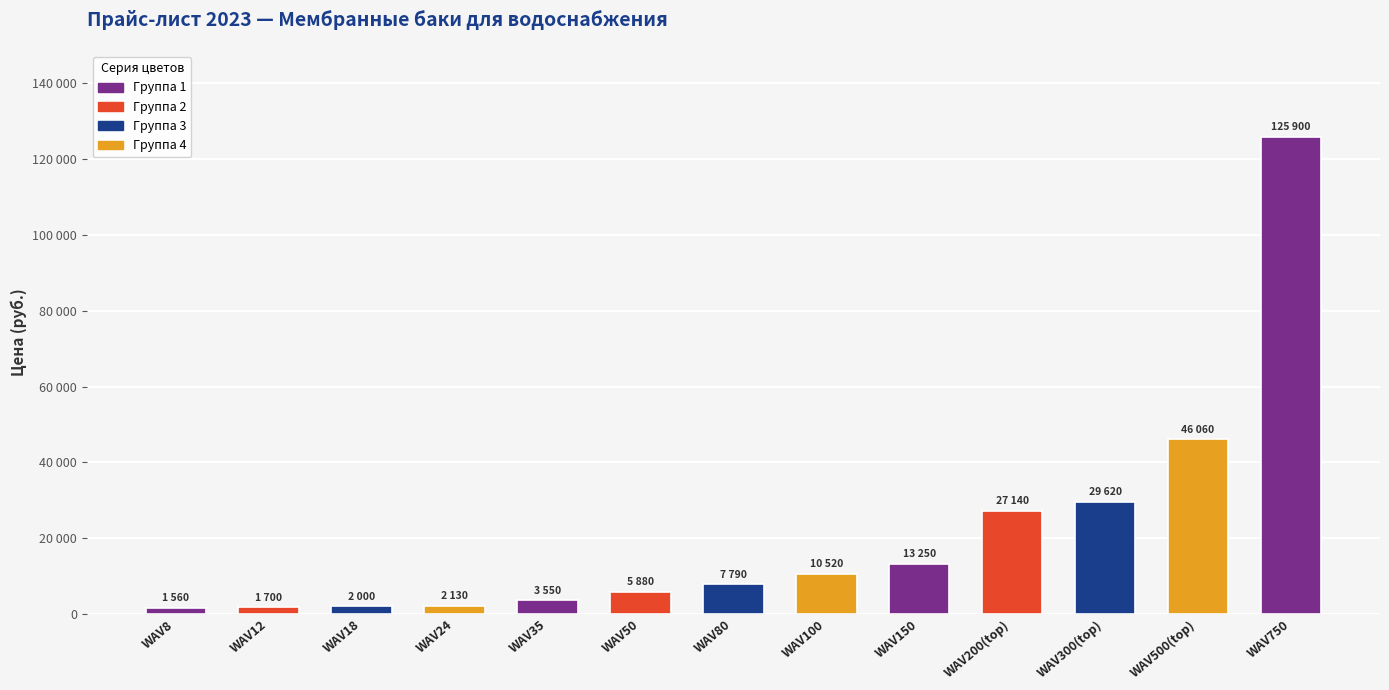

Is it true that the value at WAV18 is 449?

False